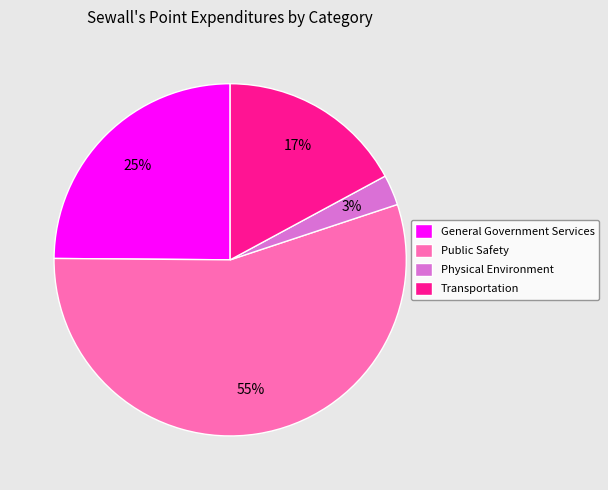

To the nearest percent, what is the average slice percentage?

25%